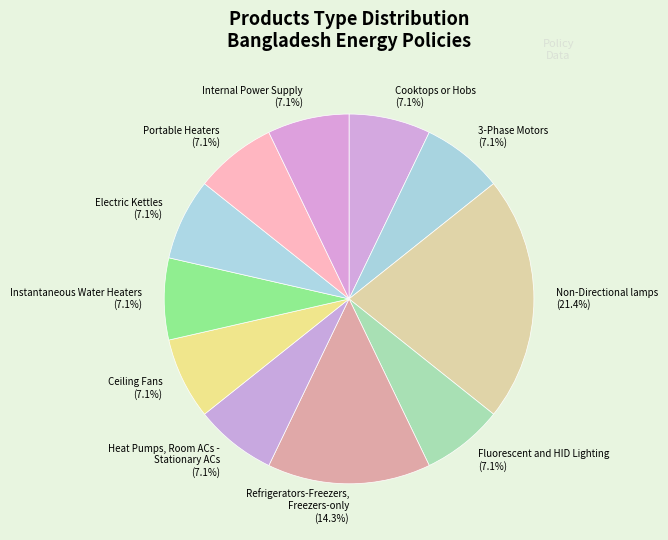

To the nearest percent, what is the combined percentage of Fluorescent and HID Lighting and Ceiling Fans?

14%